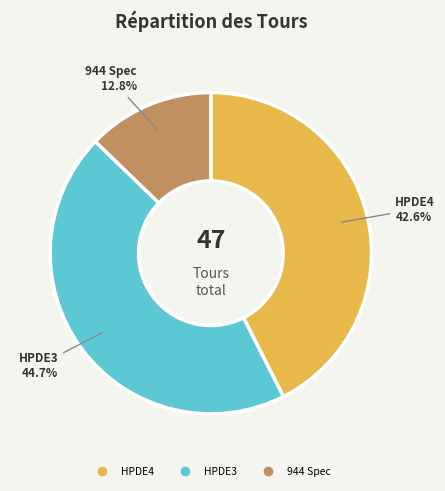

How many segments does this pie chart have?

3